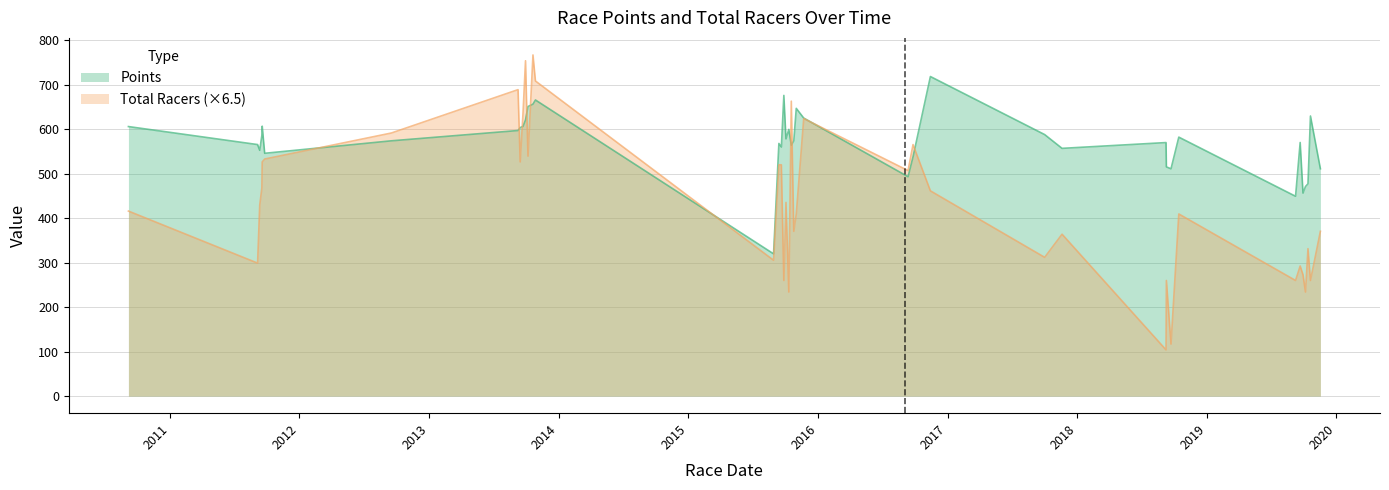

True or false: Points has more than 0 interior local peaks.

True